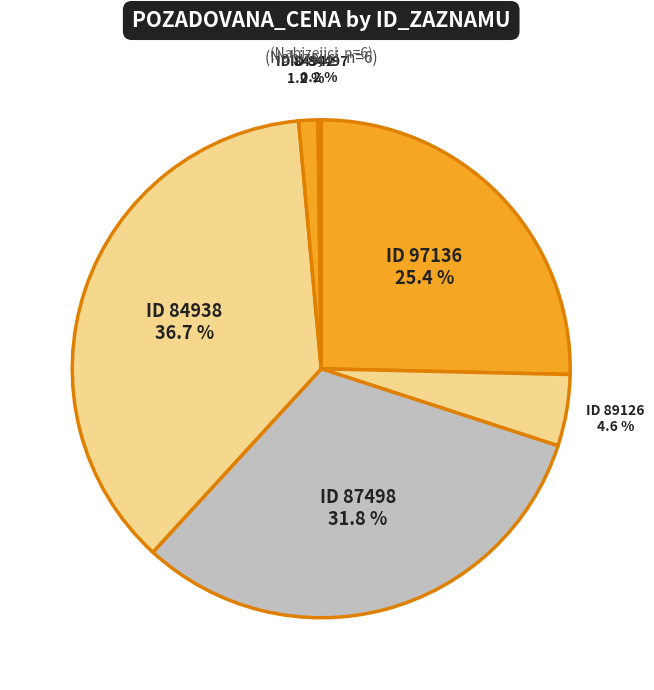

Count the number of slices in the pie.

6